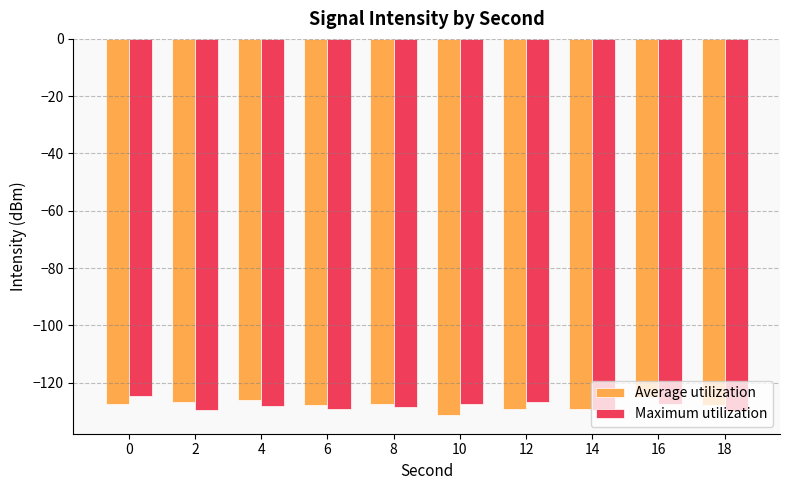

How many groups of bars are there?

10